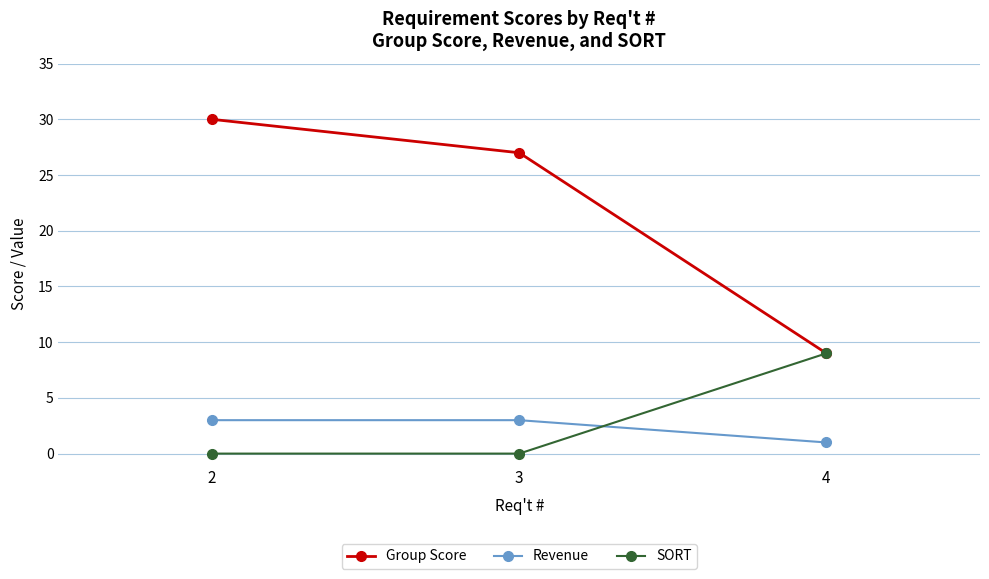

List the series in order of their peak value, lowest first.

Revenue, SORT, Group Score